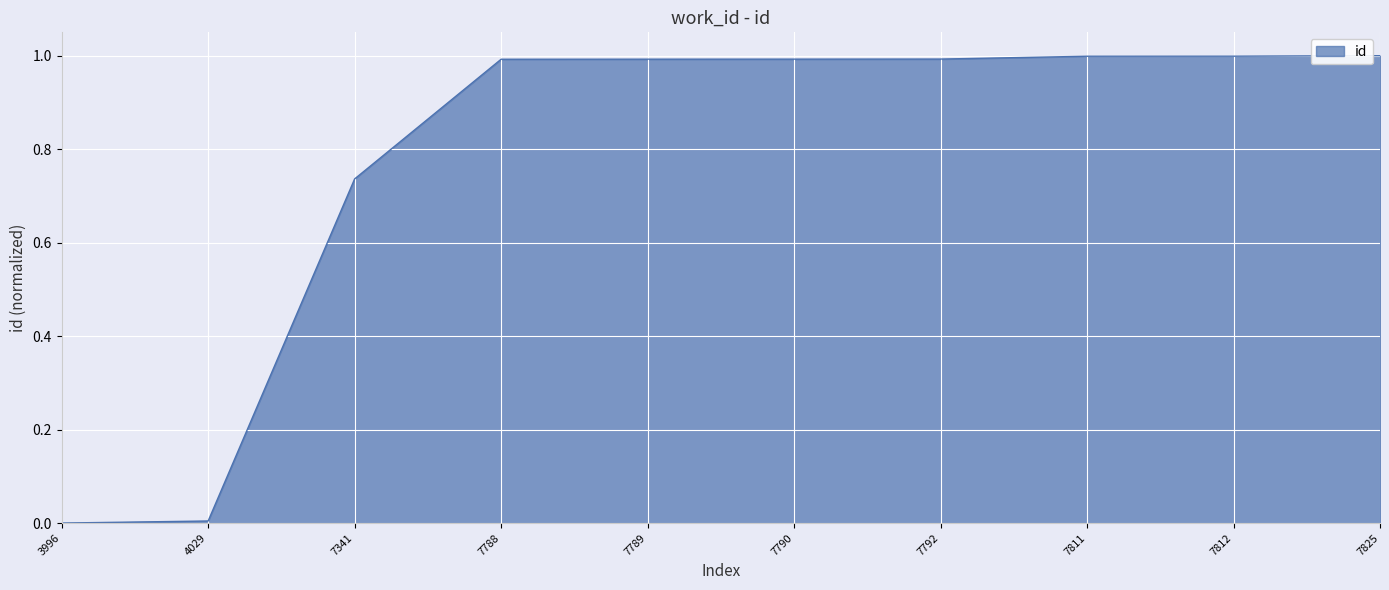

The chart shows a value of 1.0 at 7790. True or false?

True